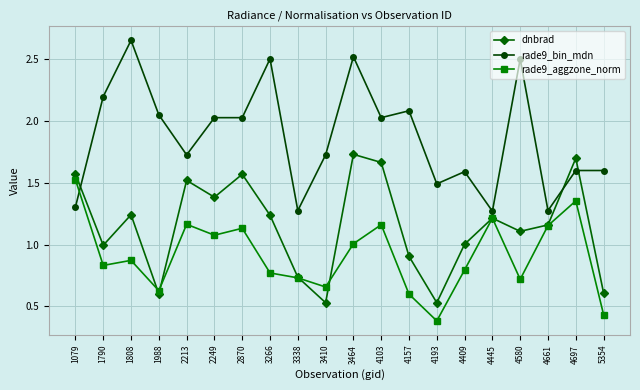

How many data points does each series have?

20